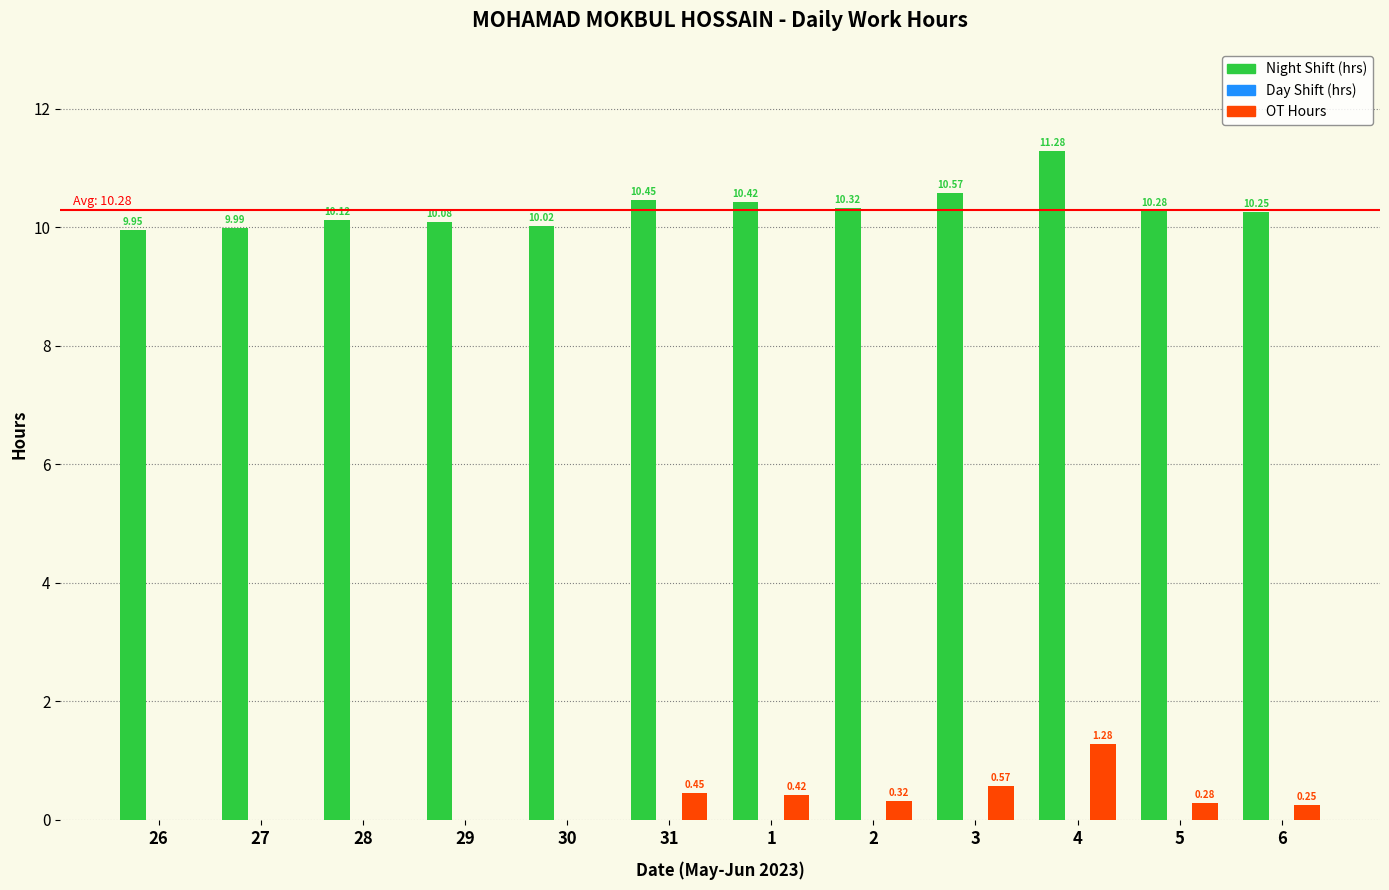

Which series changed the most between 28 and 5?

OT Hours